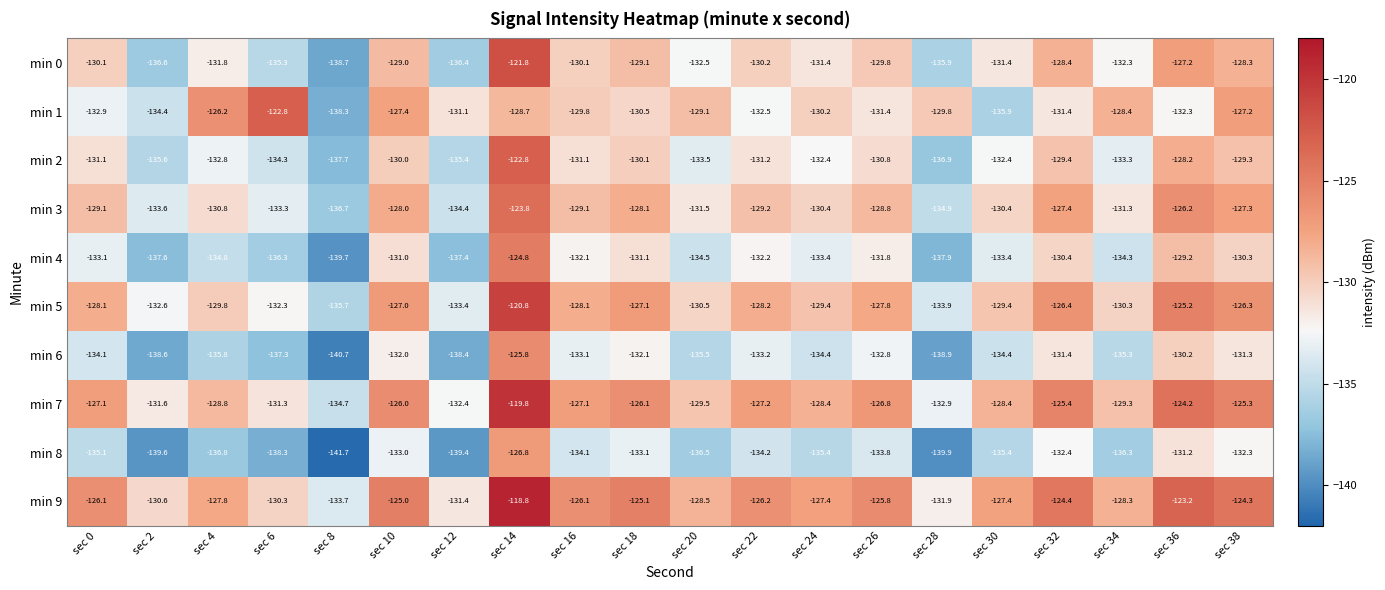

Which series has the largest range (max minus min)?

min 0